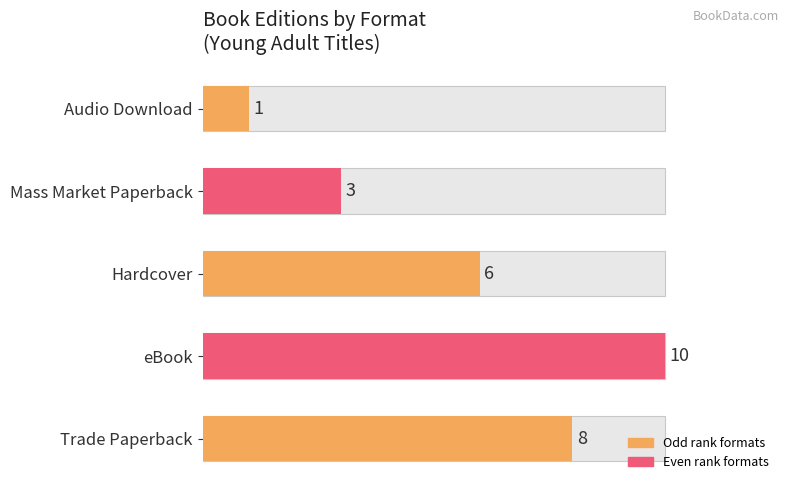

How many data points are above 6?

2